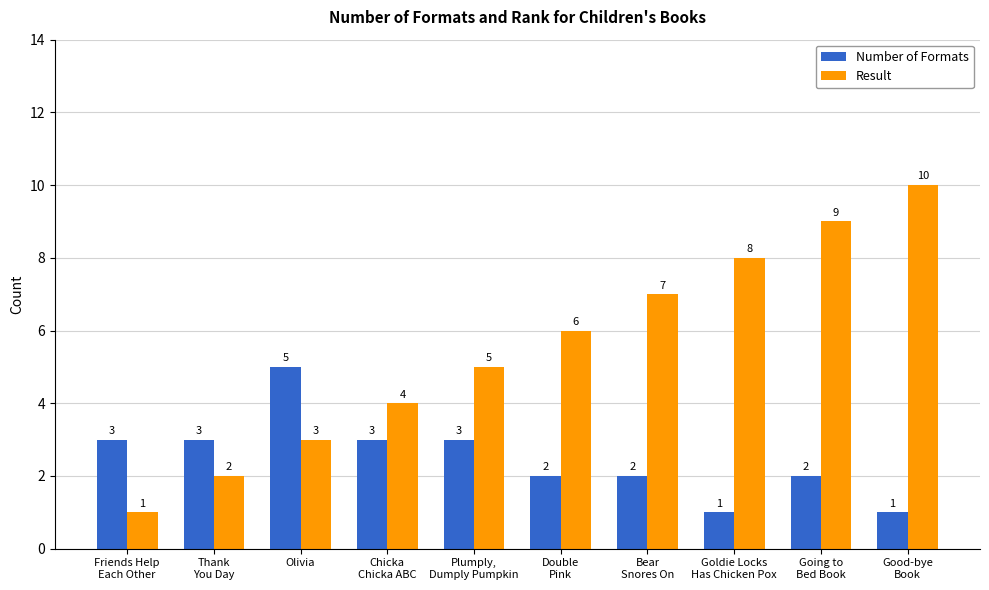

What is the difference between the second highest and second lowest values in the Result series?

7